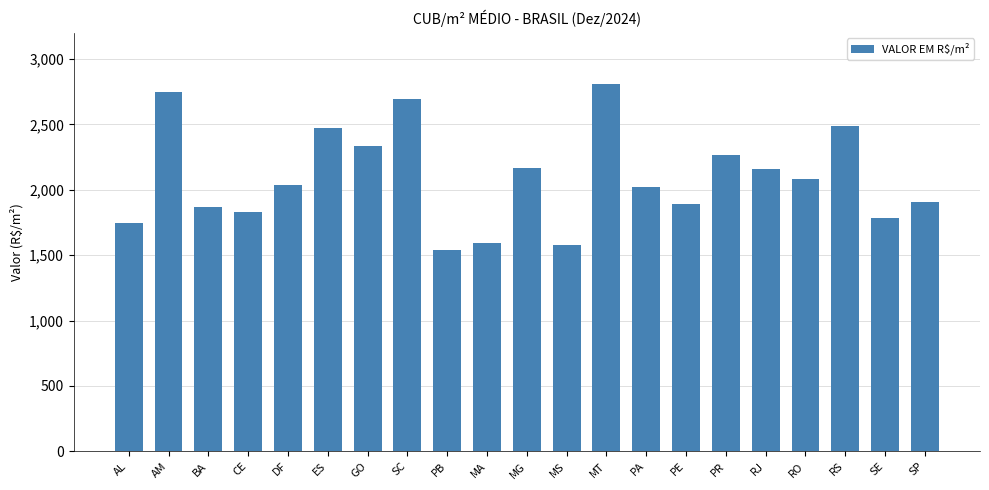

What is the change in value from MA to PE?

+303.9